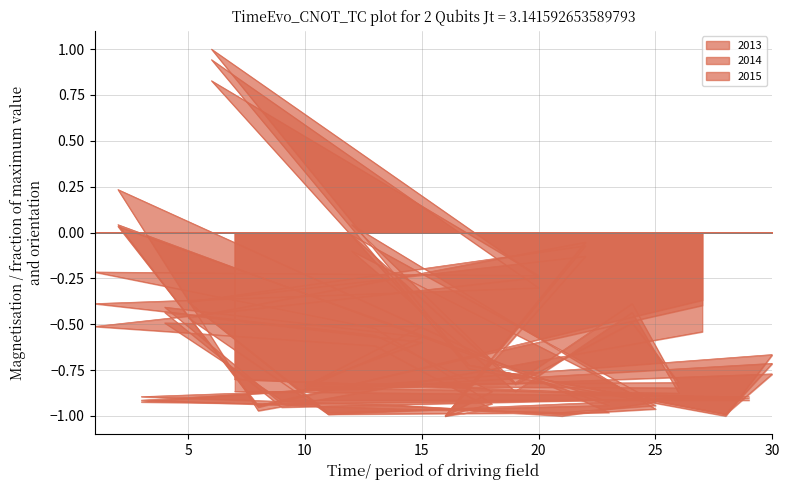

Rank the series by their maximum value, from highest to lowest.

2015, 2013, 2014